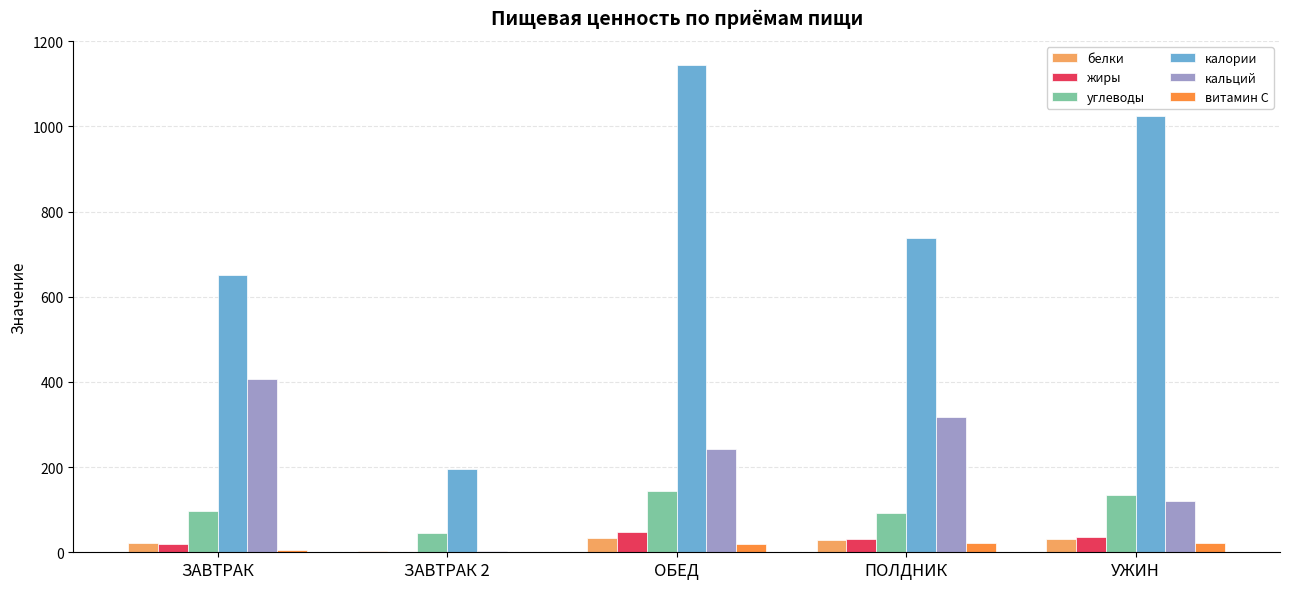

At which category is the sum across all series the highest?

ОБЕД